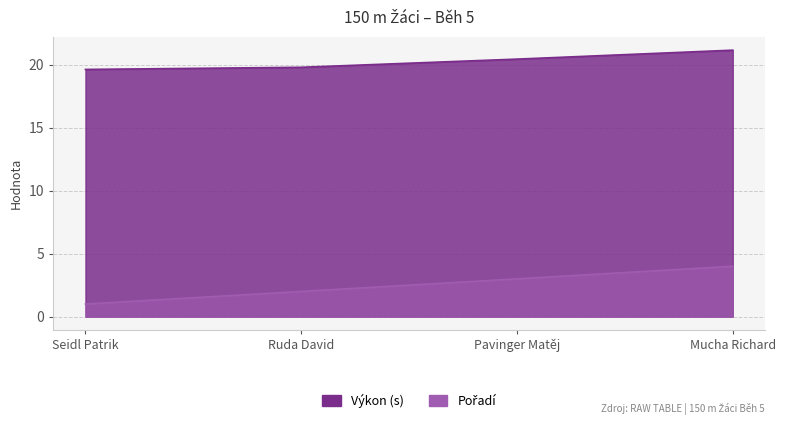

True or false: Výkon has more than 0 points higher than both neighbors.

False